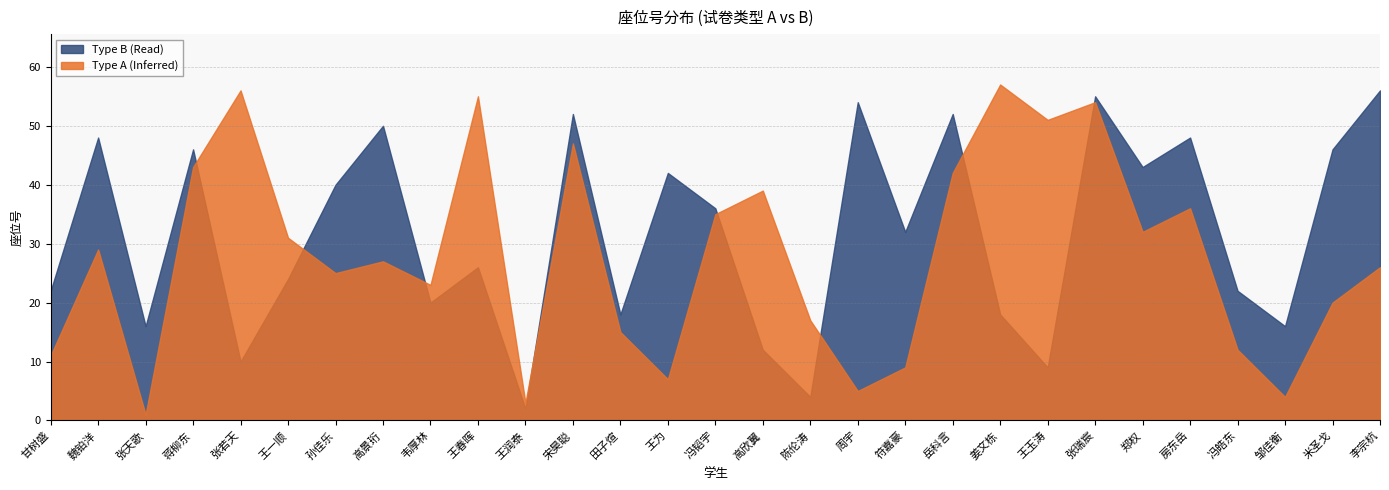

Which series has the largest total across all categories?

Type B (Read)